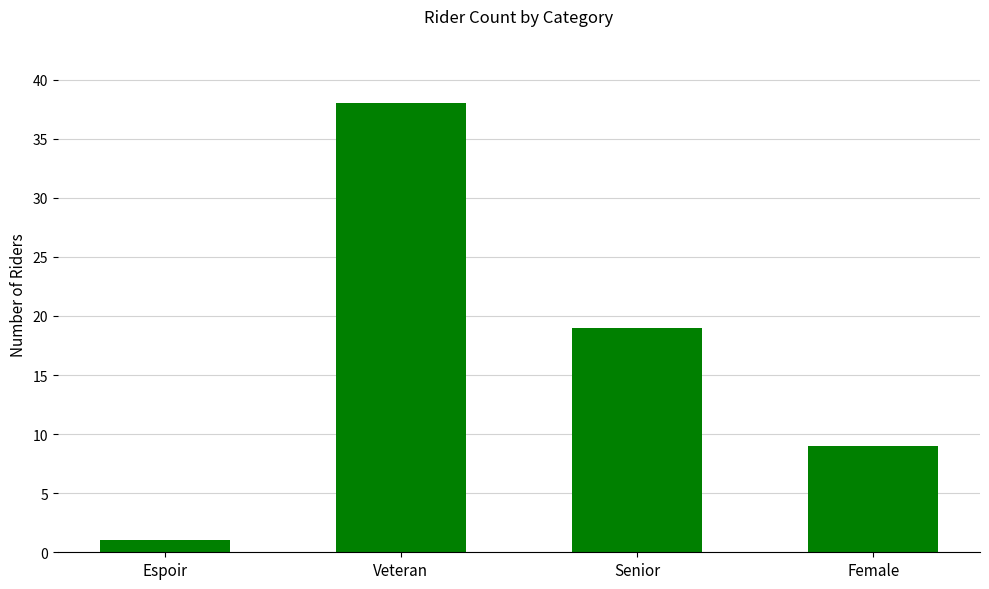

What is the sum of all values?

67